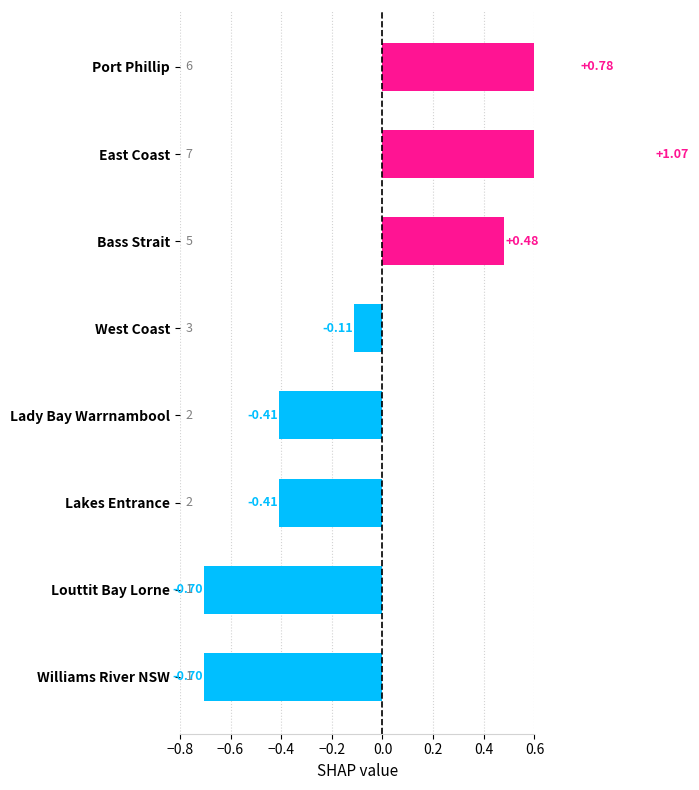

How many data points does each series have?

8